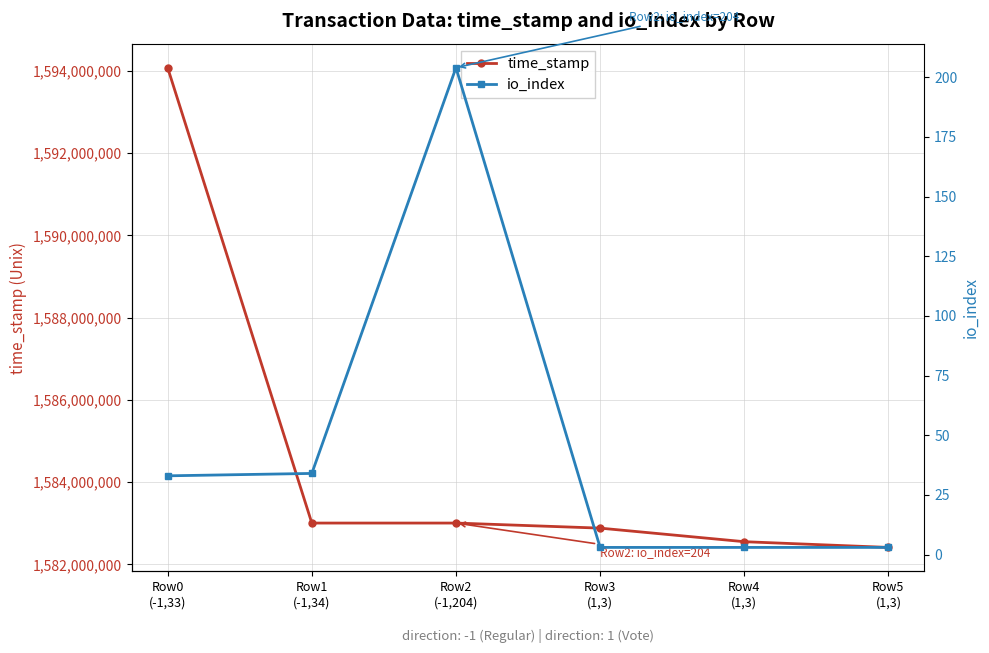

True or false: time_stamp has a value of 2730661797 at Row4
(1,3).

False